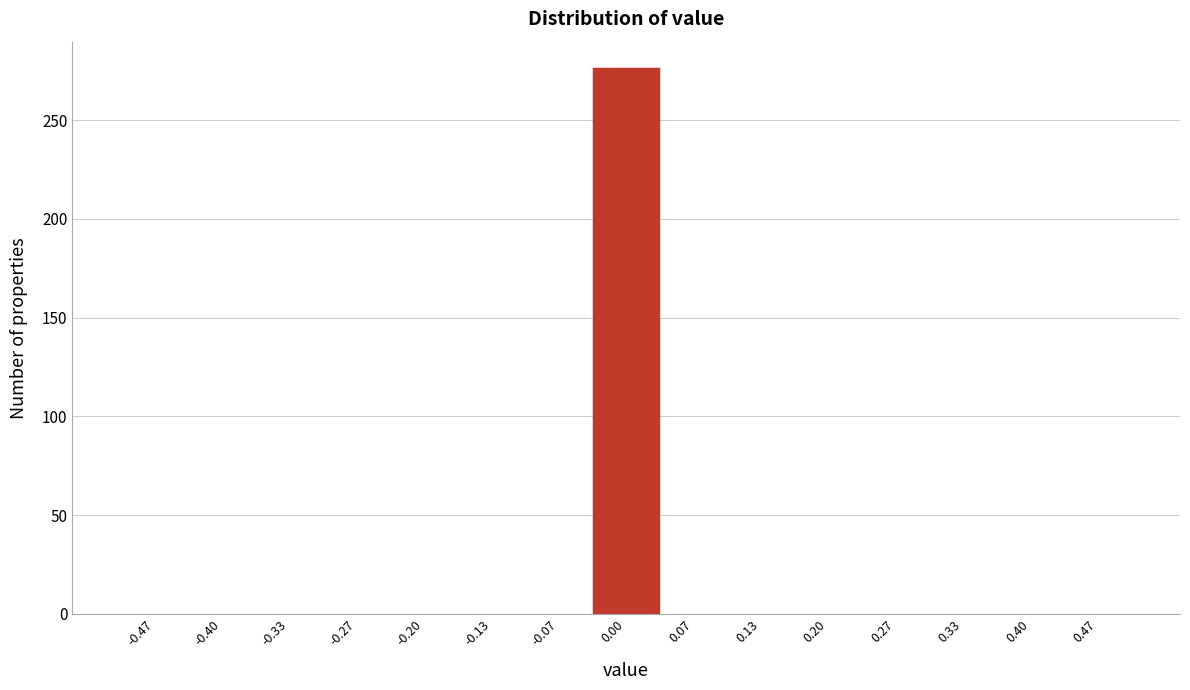

Which range on the x-axis has the tallest bar?

-0.03 to 0.03